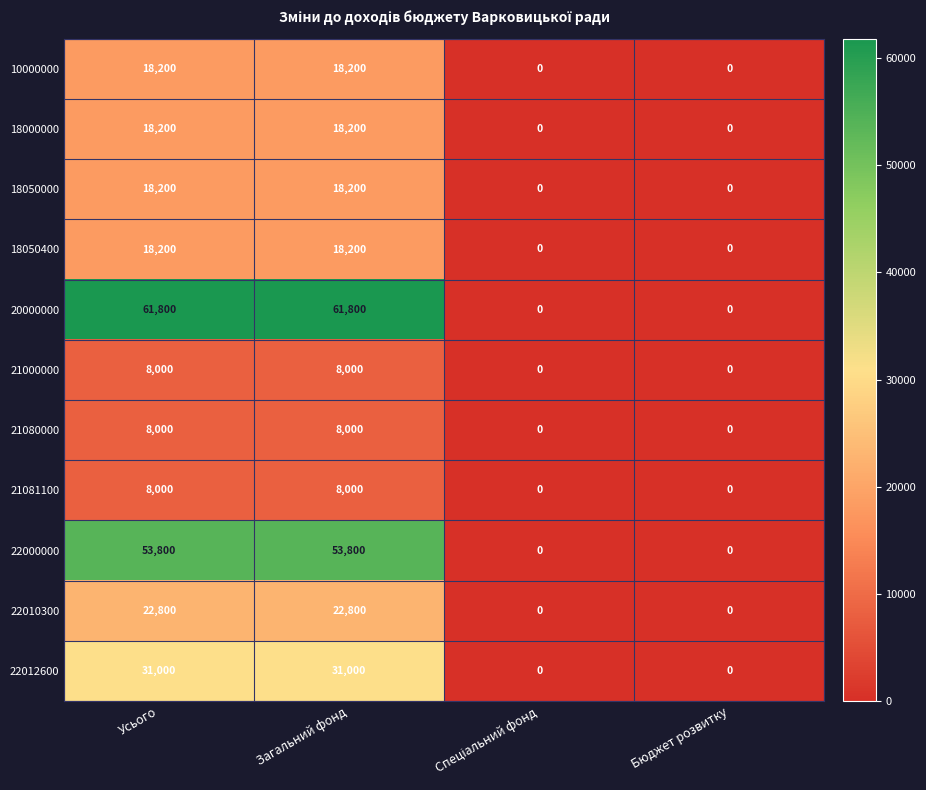

What is the average value of the 21000000 series?

4000